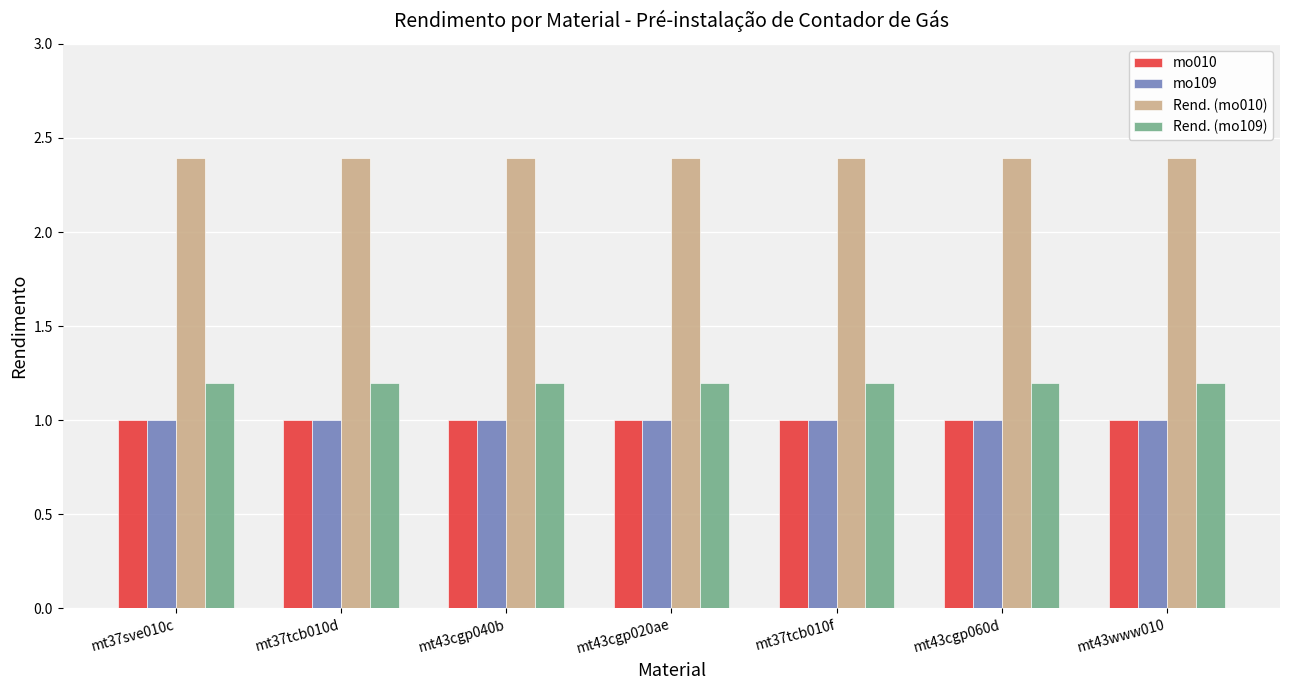

What value does the mo109 series have at mt43www010?

1.0